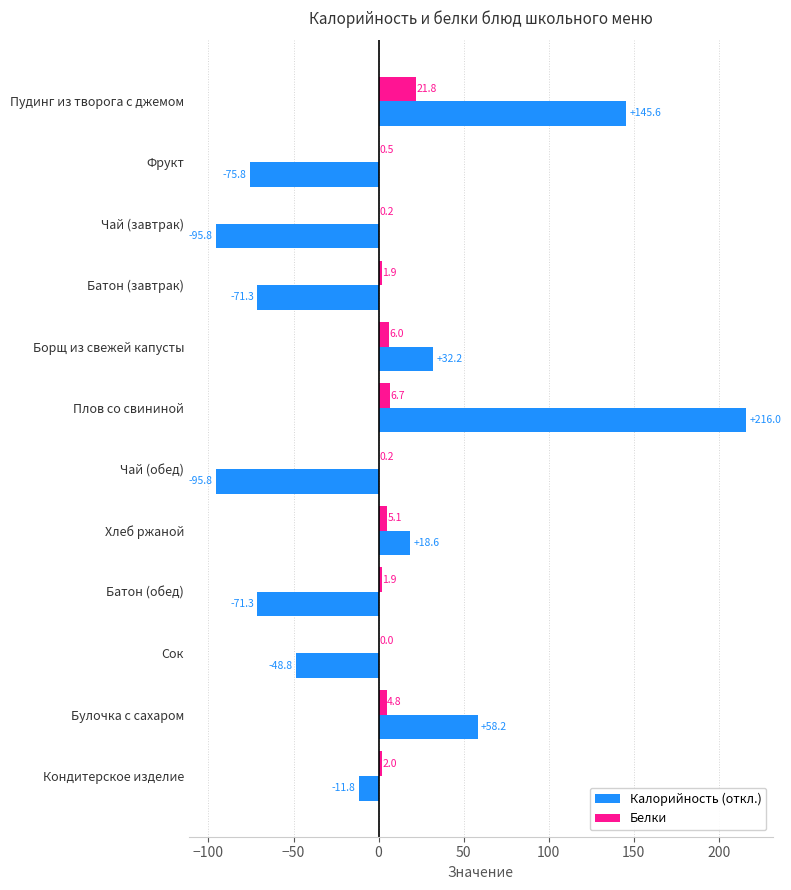

What is the sum of the Калорийность (откл.) values at Борщ из свежей капусты and Плов со свининой?

248.2